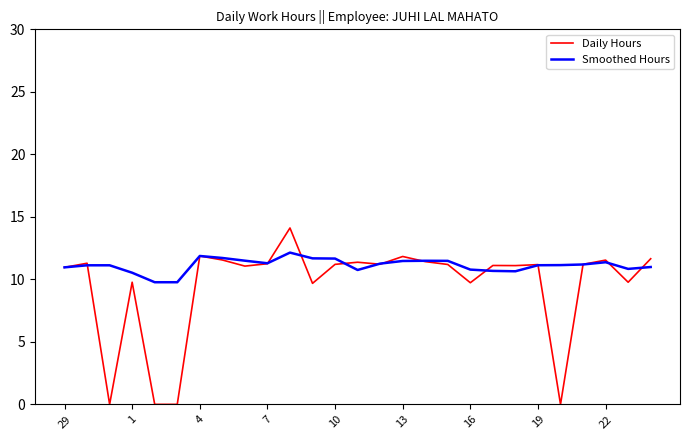

True or false: Daily Hours has more than 1 points higher than both neighbors.

True